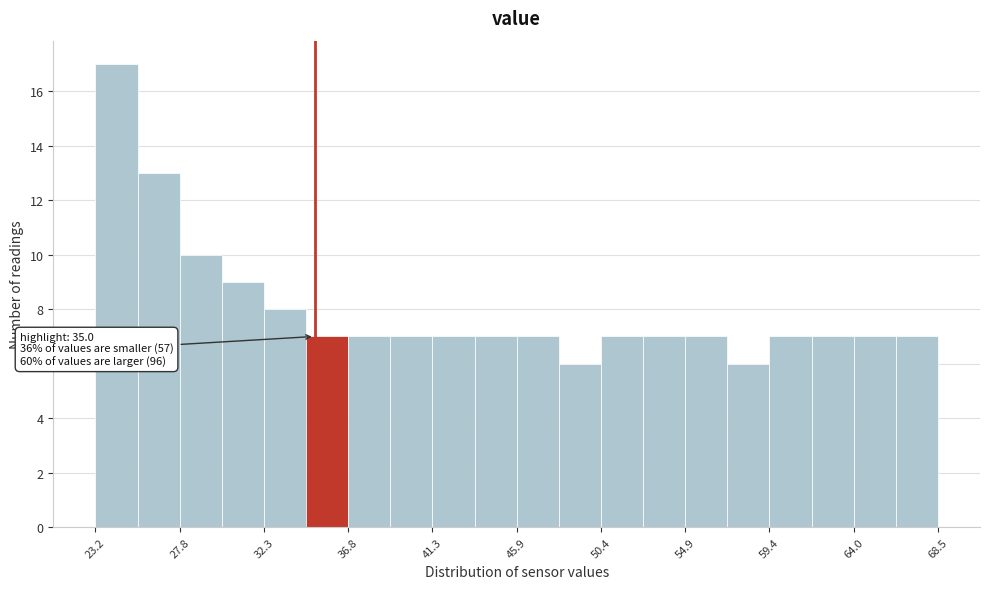

Which range on the x-axis has the tallest bar?

23.0 to 25.5